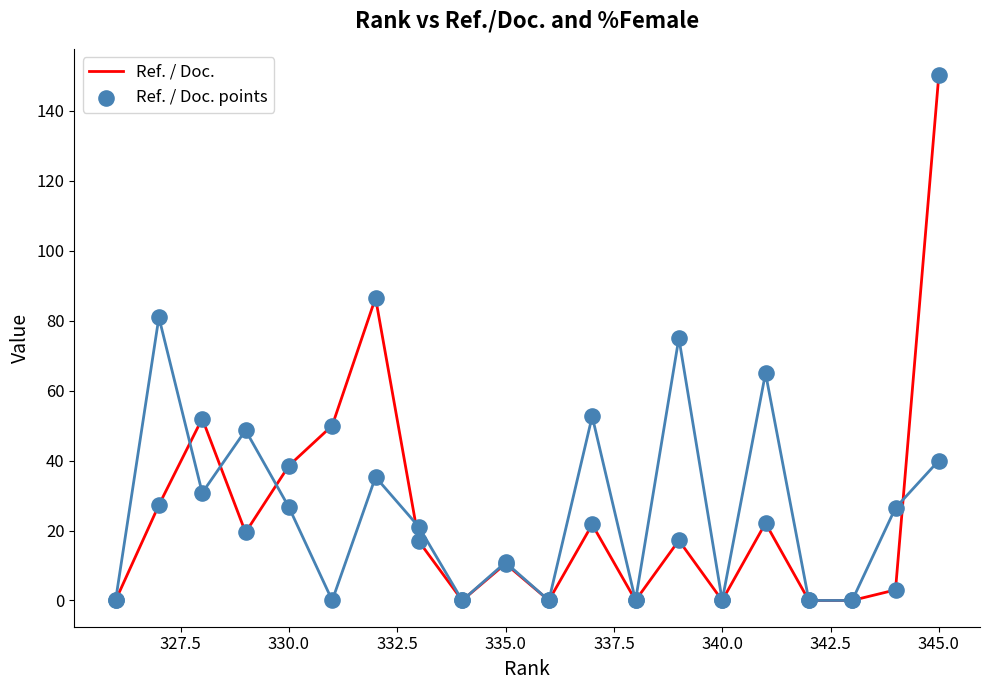

What is the maximum value shown in the chart?

150.2